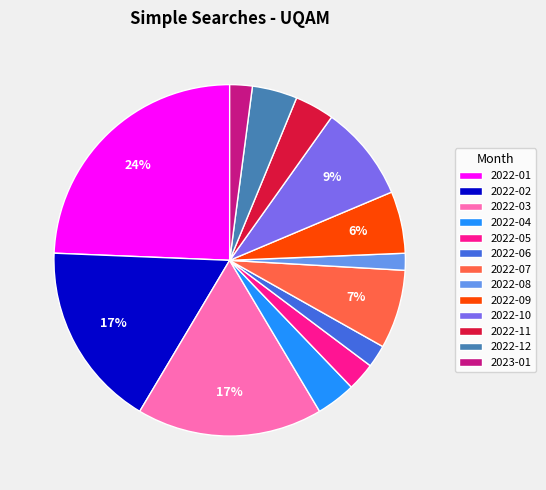

Which has a higher value, 2022-01 or 2022-12?

2022-01